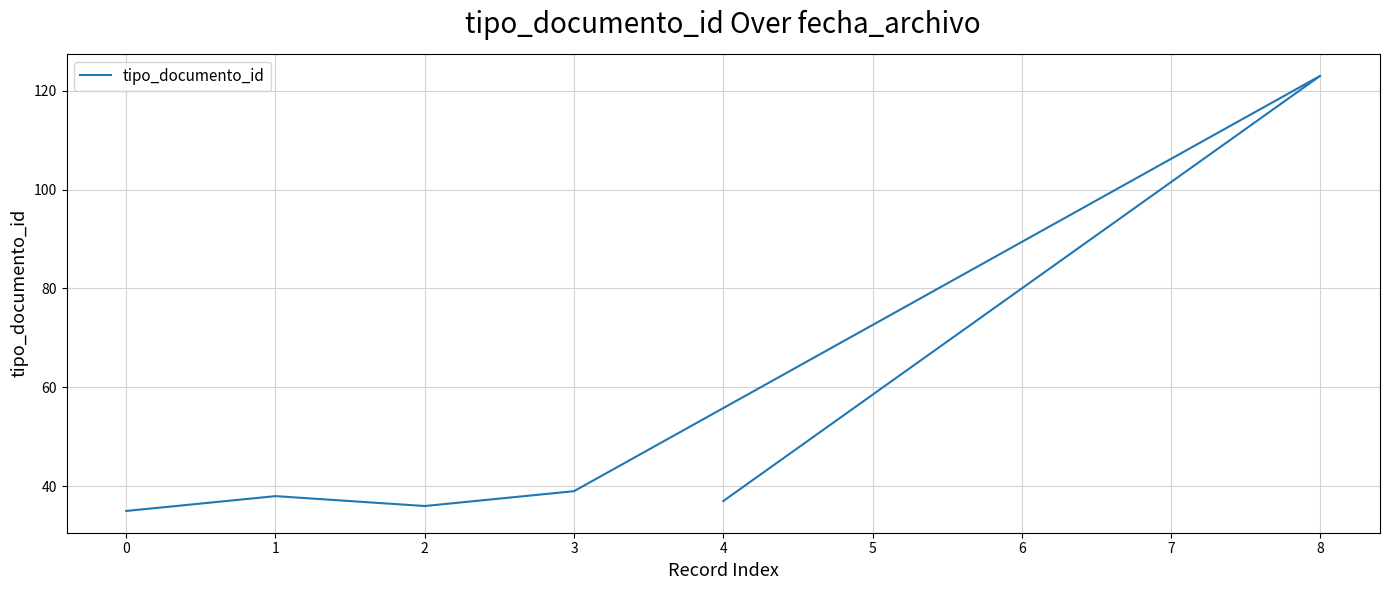

Reading left to right, list all the values displayed in this chart.

35	38	36	39	123	37